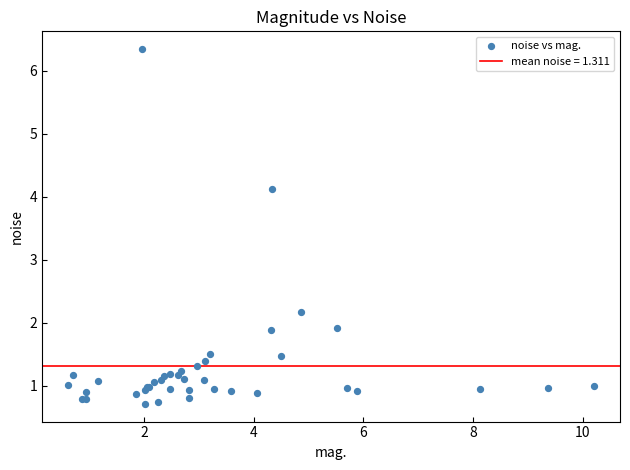

What Y value in the scatter plot is closest to 3?

2.2